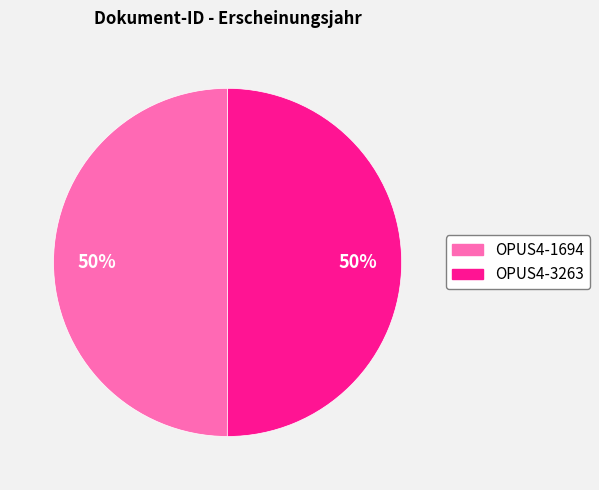

Combined, do OPUS4-1694 and OPUS4-3263 account for over 50%?

Yes